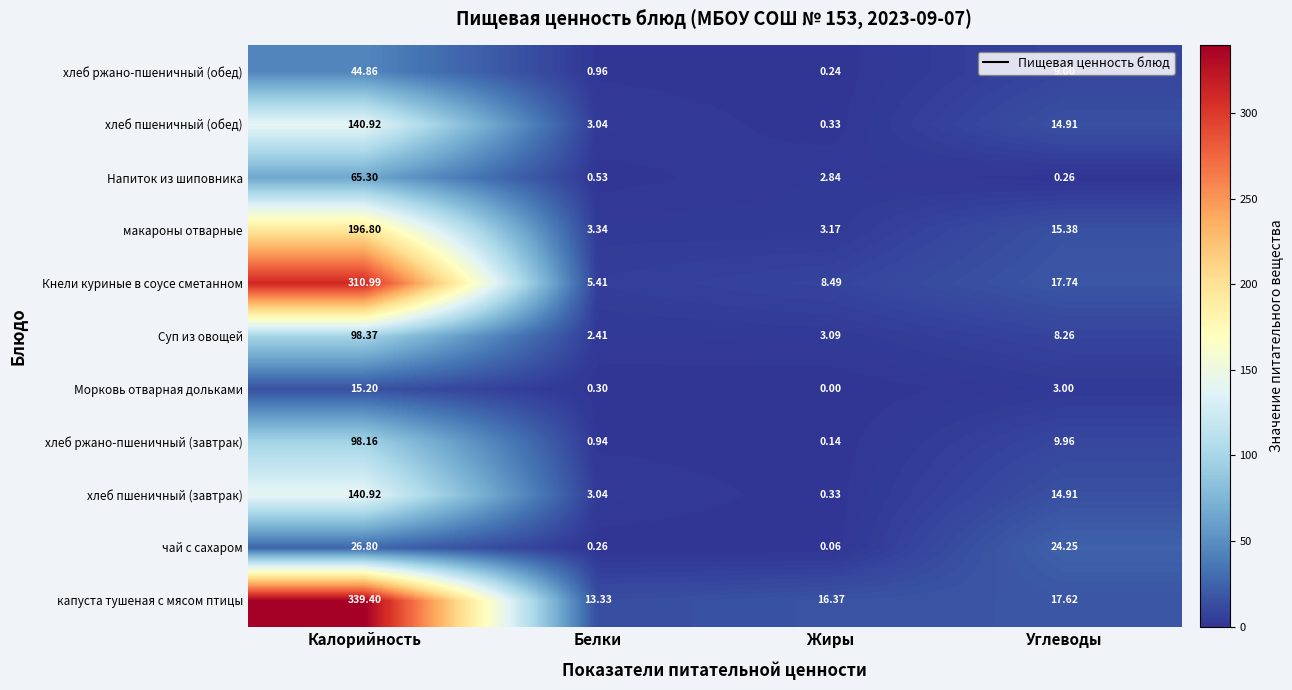

List the labels in order of хлеб ржано-пшеничный (завтрак) value, smallest first.

Жиры, Белки, Углеводы, Калорийность